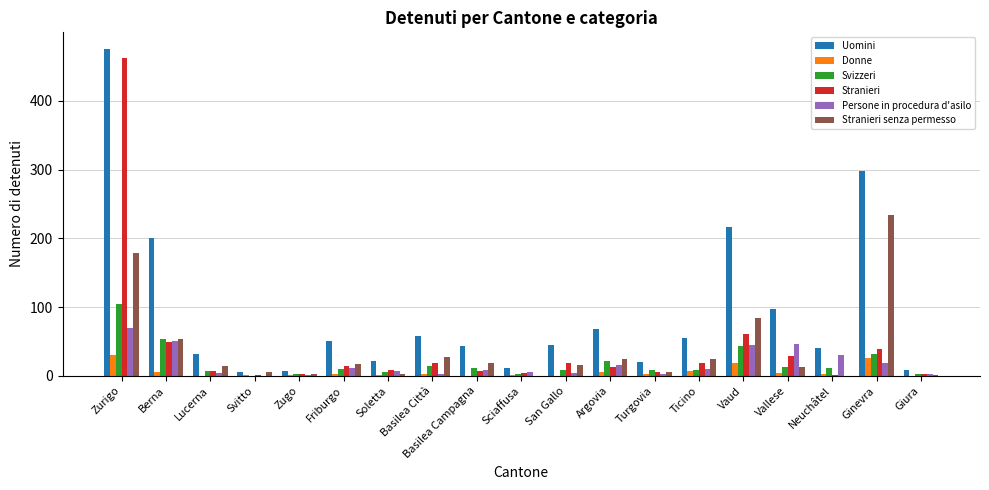

Which series changed the most between Zurigo and San Gallo?

Stranieri